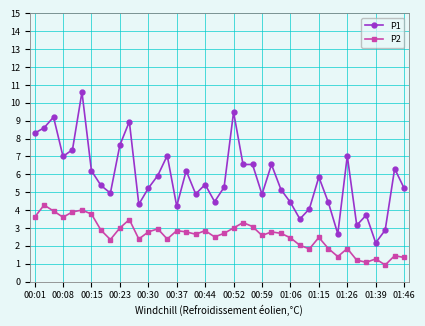

Rank the series by their average value, from highest to lowest.

P1, P2